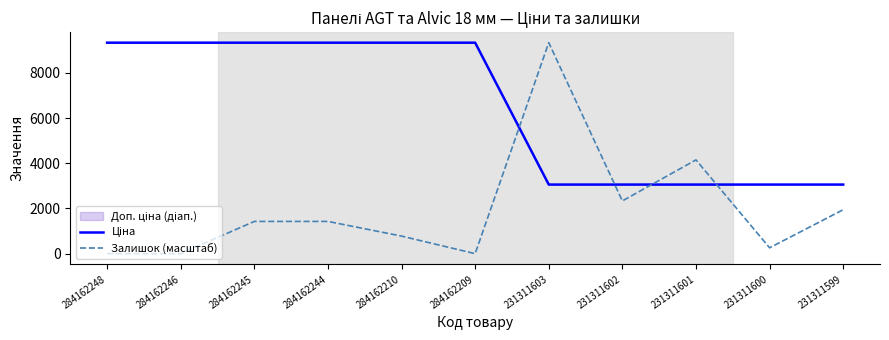

Between which two adjacent categories do Ціна and Залишок (масштаб) first intersect?

284162209 and 231311603